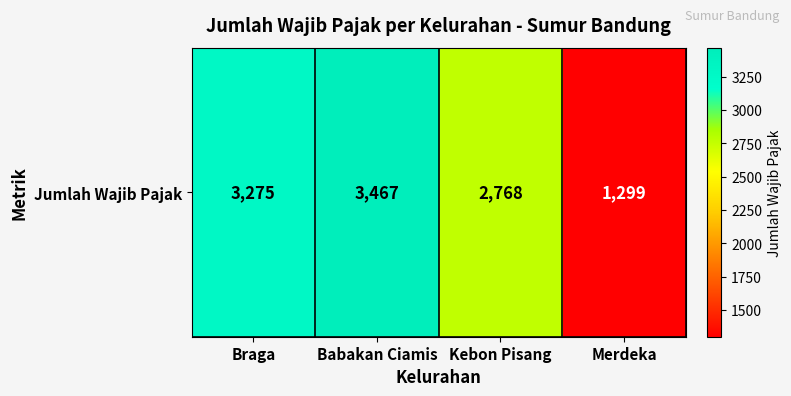

Which category has the lowest value across all series?

Merdeka